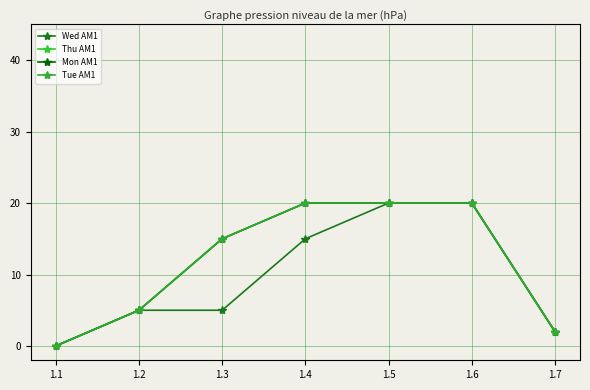

Does the chart have visible grid lines?

Yes